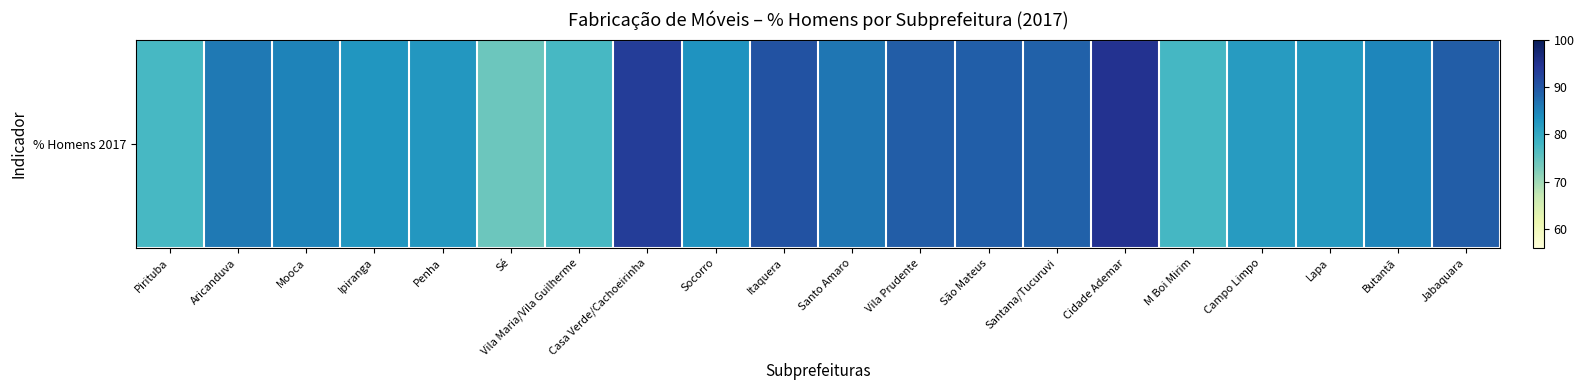

How many series are shown in this chart?

1